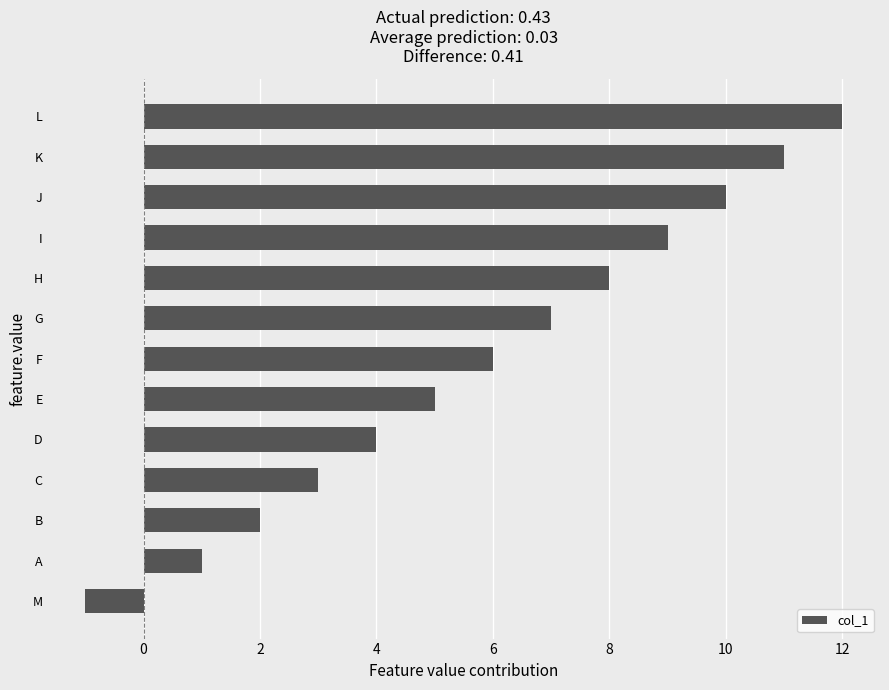

Does the chart contain any negative values?

Yes